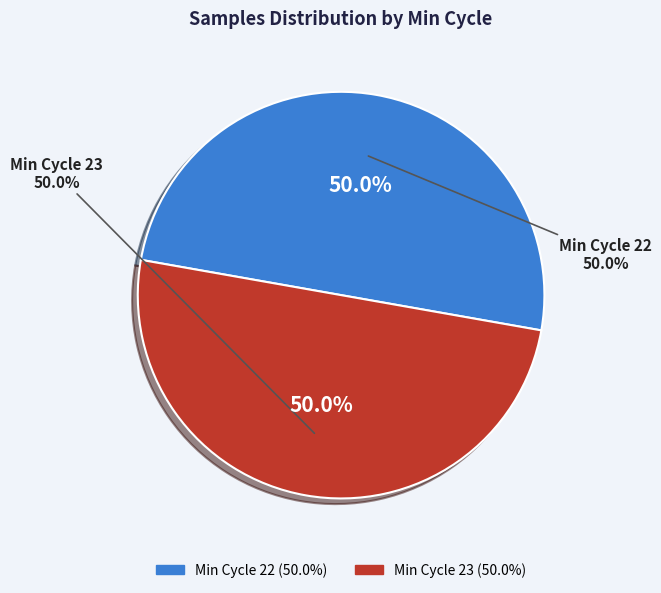

Between 23 and 23, which is larger?

23